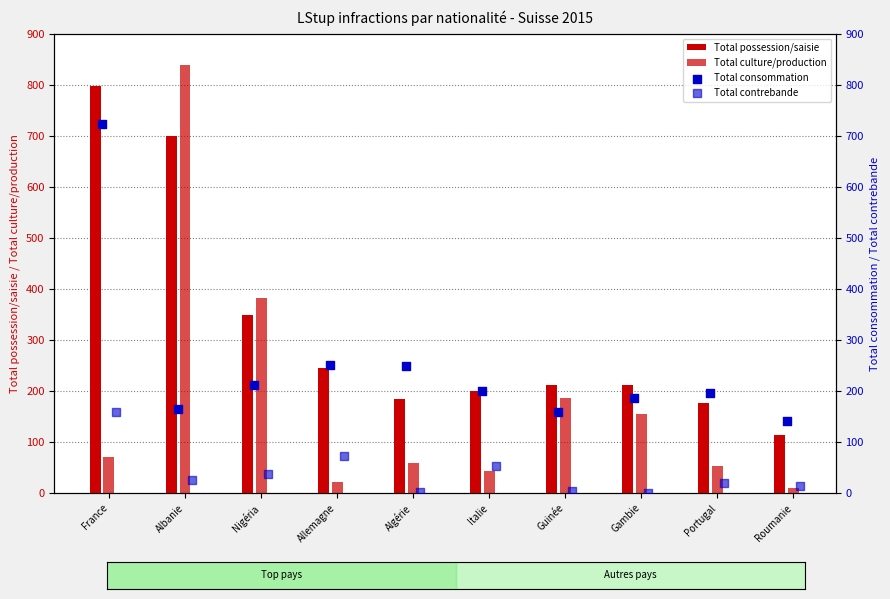

Is the value of Total possession/saisie at Albanie greater than the value of Total consommation at Nigéria?

Yes